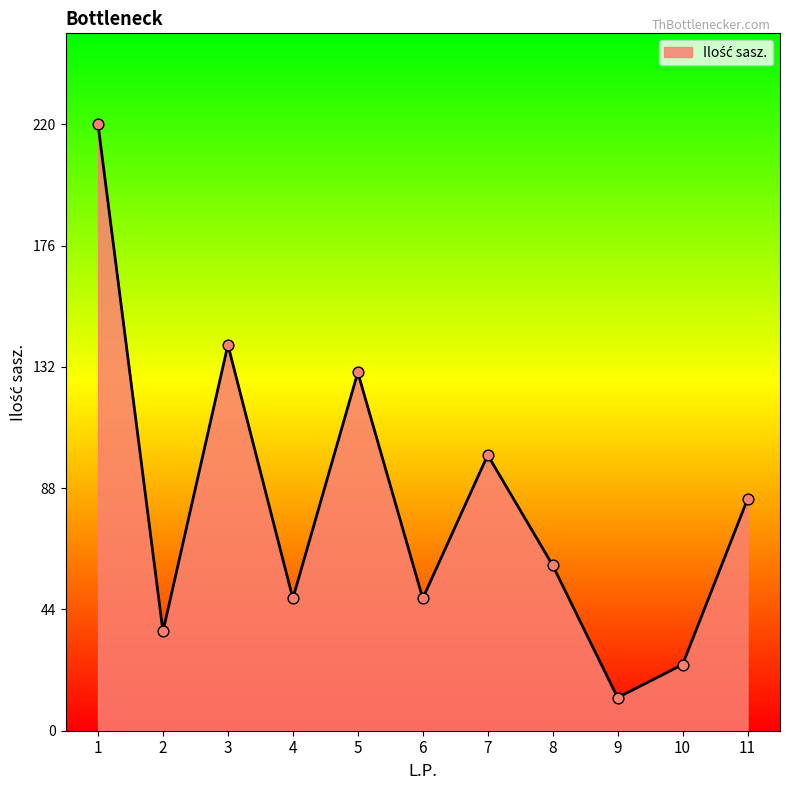

What is the change in value from 8 to 11?

+24